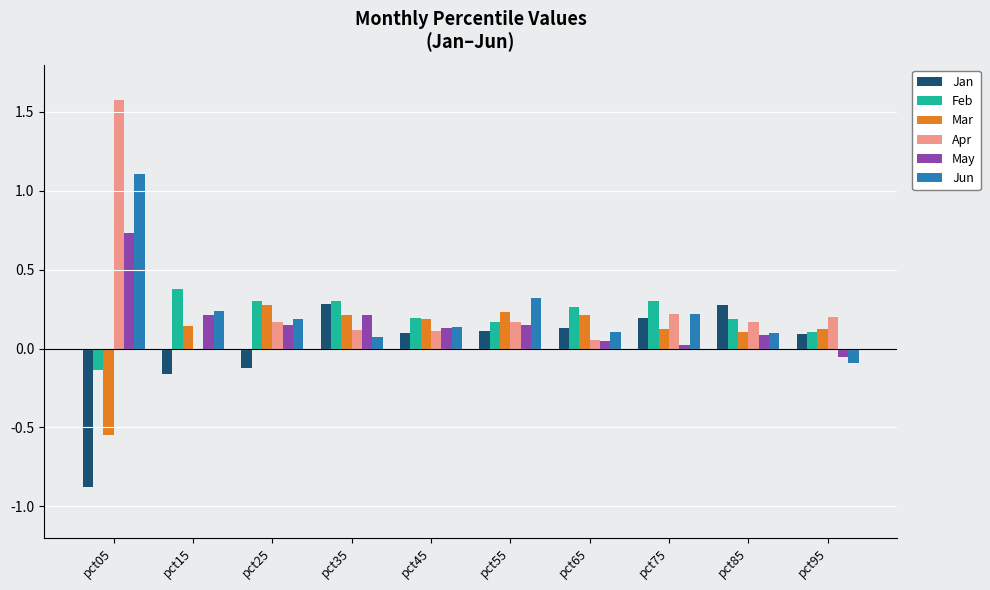

Which category has the highest value across all series?

pct05